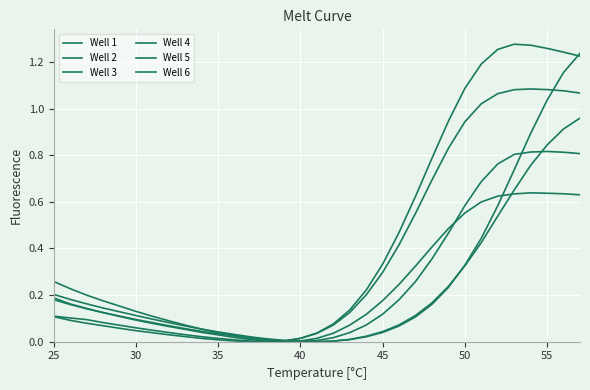

At how many categories does at least one series exceed 0?

33